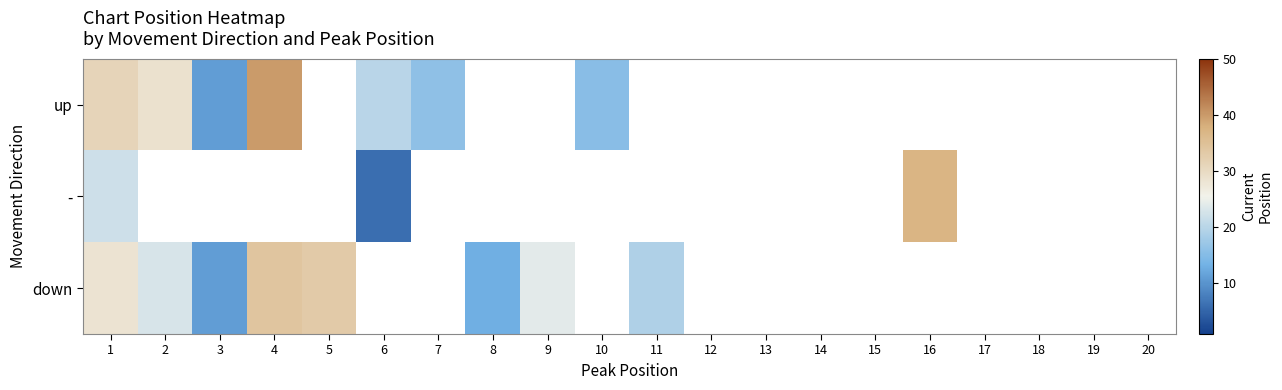

How many values in - are above zero?

3